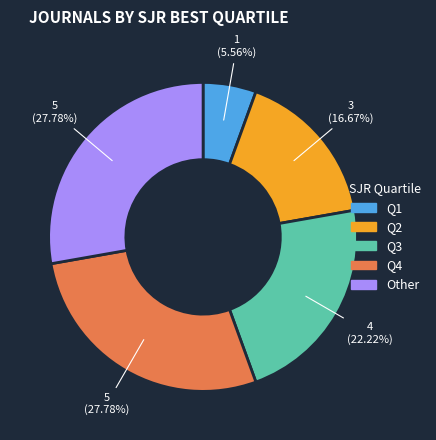

What is the smallest slice in the pie chart?

Q1